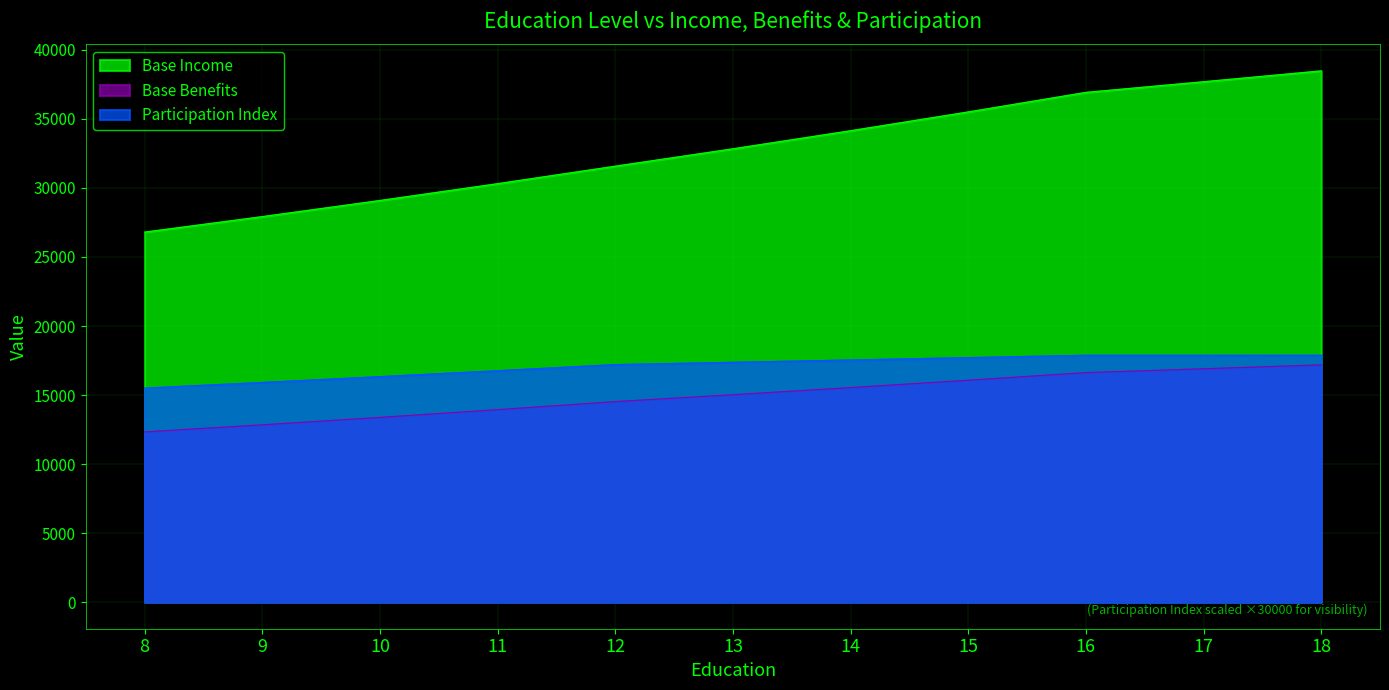

Count the number of categories in the chart.

11